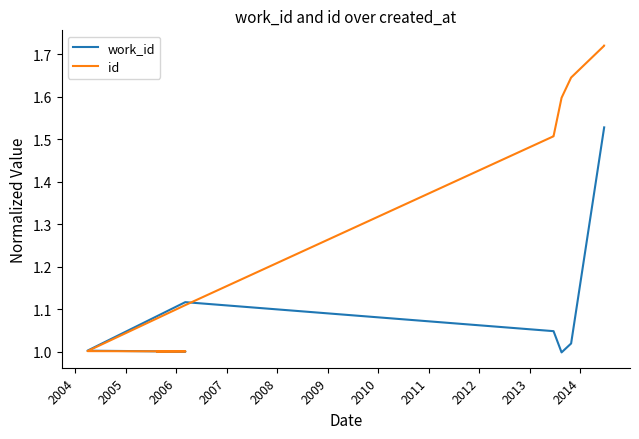

List the series in order of their peak value, highest first.

id, work_id